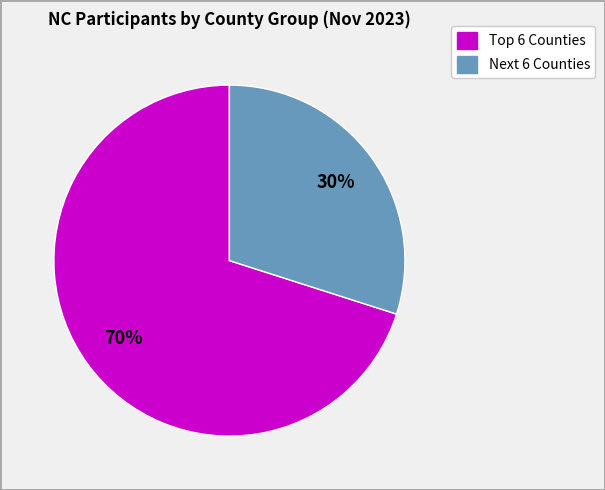

Is there a majority slice in this chart?

Yes